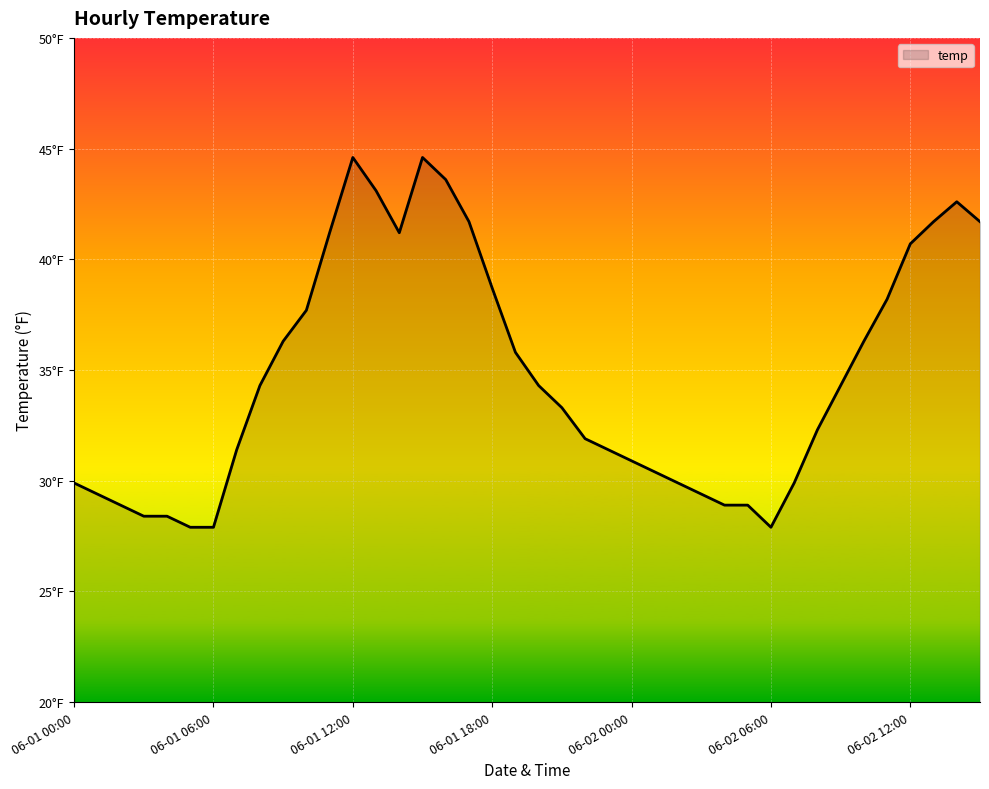

Does the chart display data point markers on the line(s)?

No